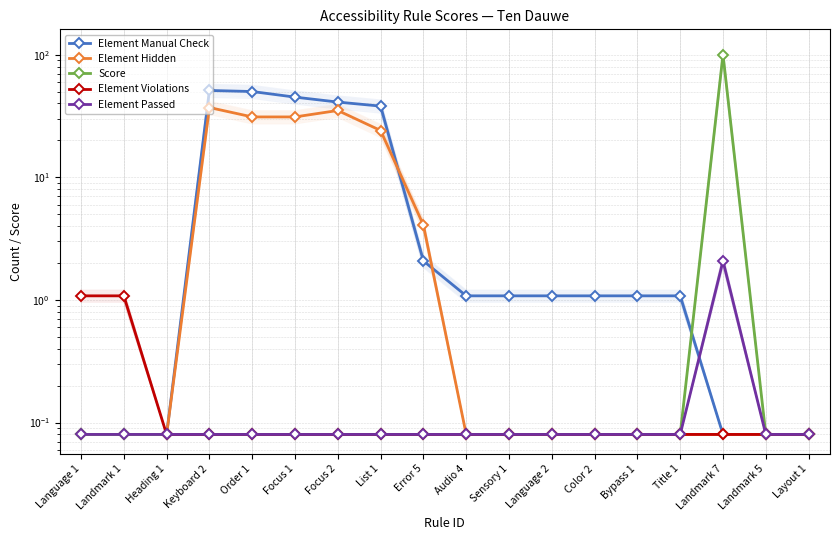

How many data points in Element Manual Check are less than 1?

6